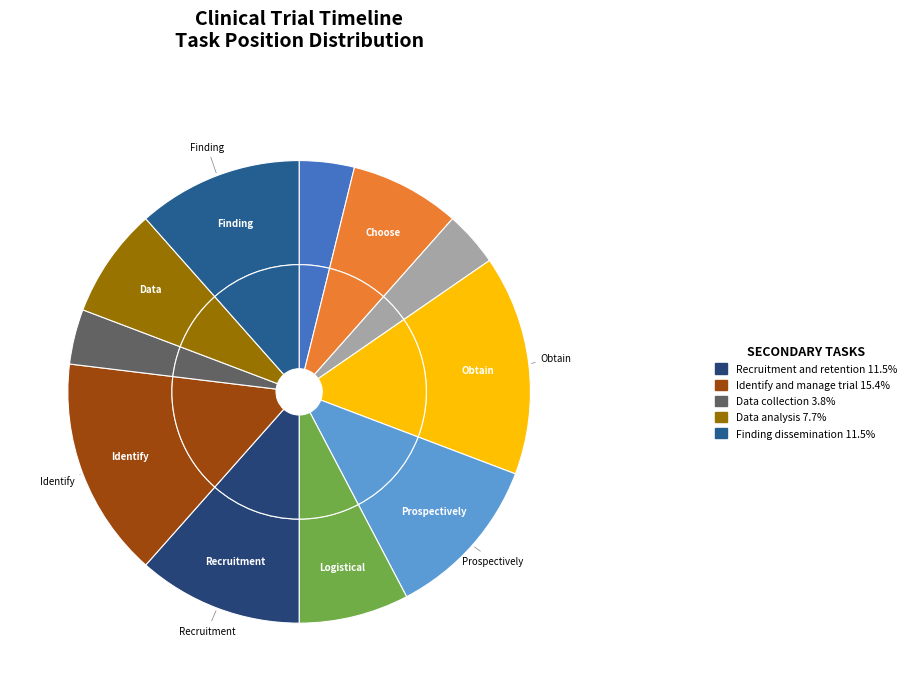

To the nearest percent, what is the difference between the Prospectively publish protocol and Data collection slice percentages?

8%